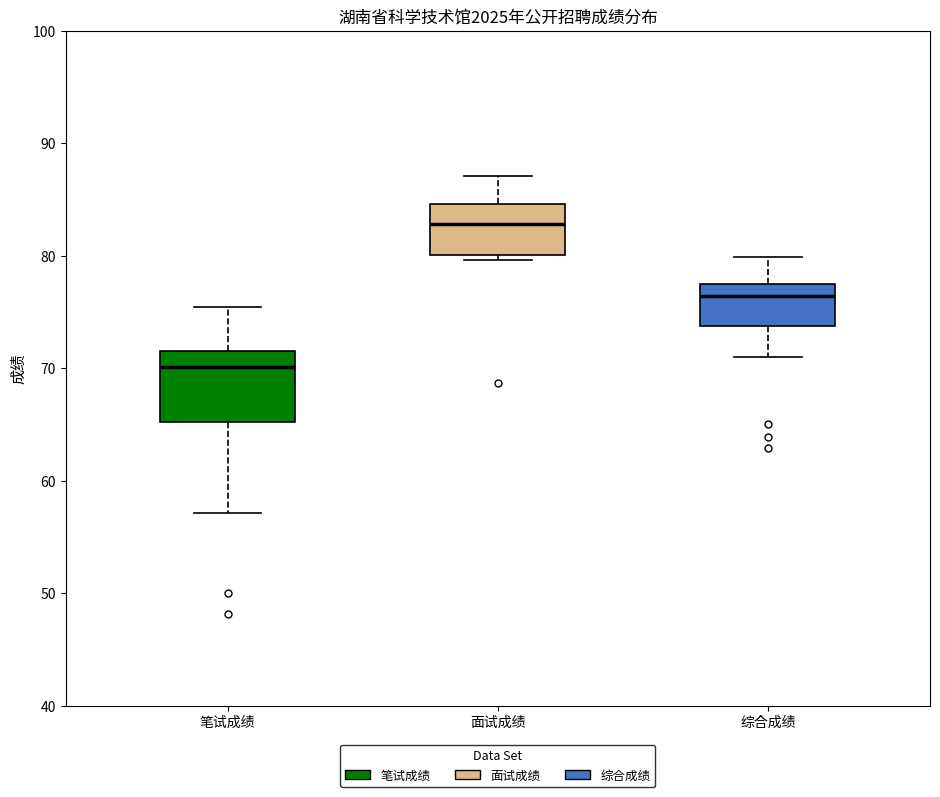

Which box has the highest median line?

面试成绩